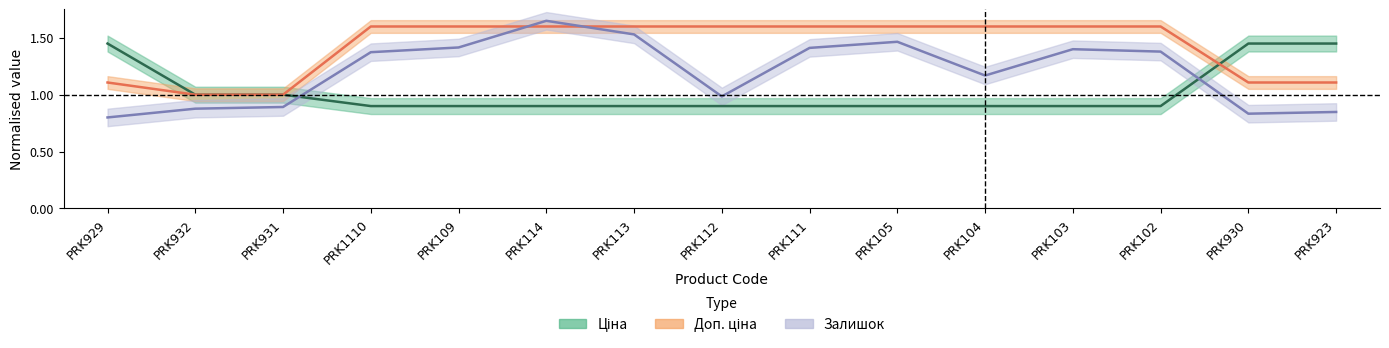

Reading left to right, what are all the values shown in this chart?

Ціна: 1.4	1.0	1.0	0.9	0.9	0.9	0.9	0.9	0.9	0.9	0.9	0.9	0.9	1.4	1.4
Доп. ціна: 1.1	1.0	1.0	1.6	1.6	1.6	1.6	1.6	1.6	1.6	1.6	1.6	1.6	1.1	1.1
Залишок: 0.8	0.9	0.9	1.4	1.4	1.6	1.5	1.0	1.4	1.5	1.2	1.4	1.4	0.8	0.8